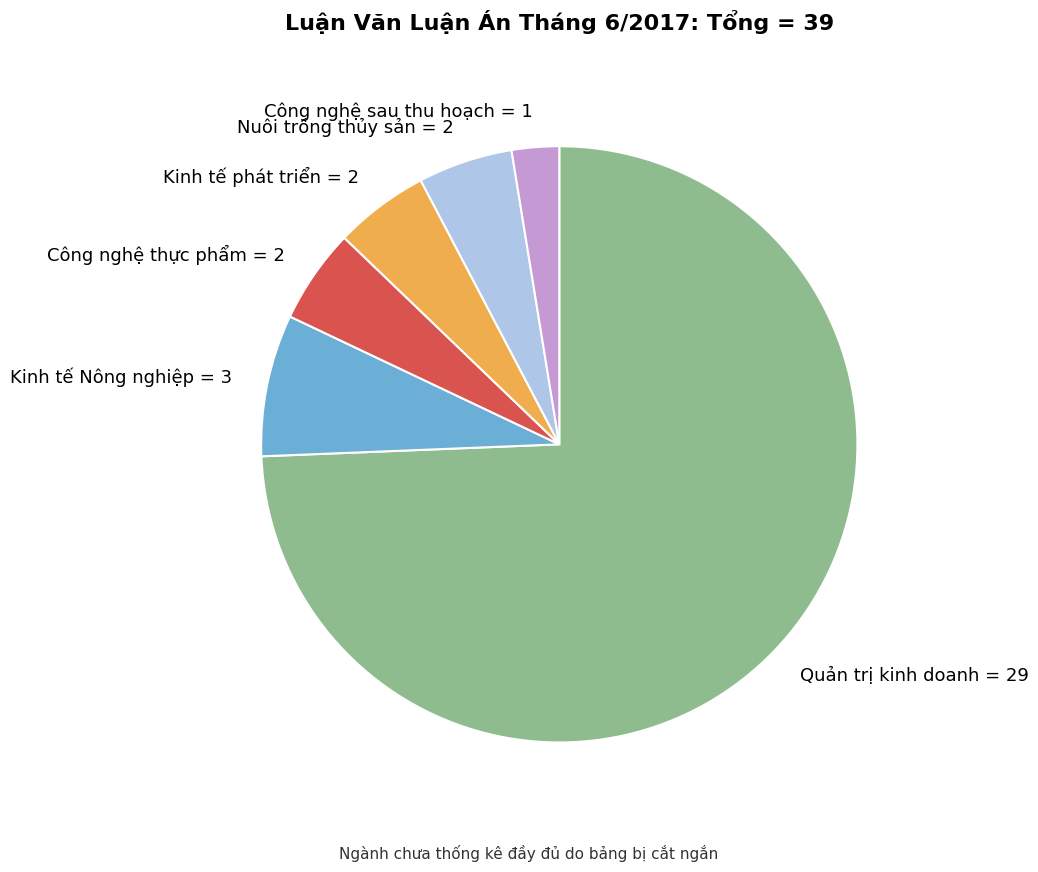

What is the largest slice in the pie chart?

Quản trị kinh doanh